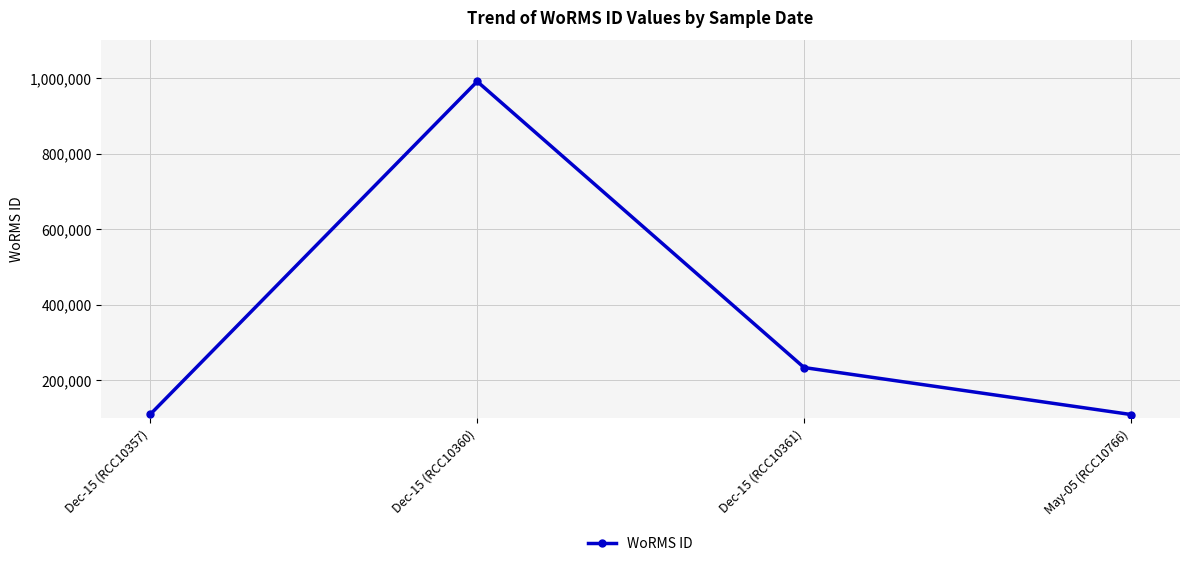

What is the value of the 4th point from the left?

109534